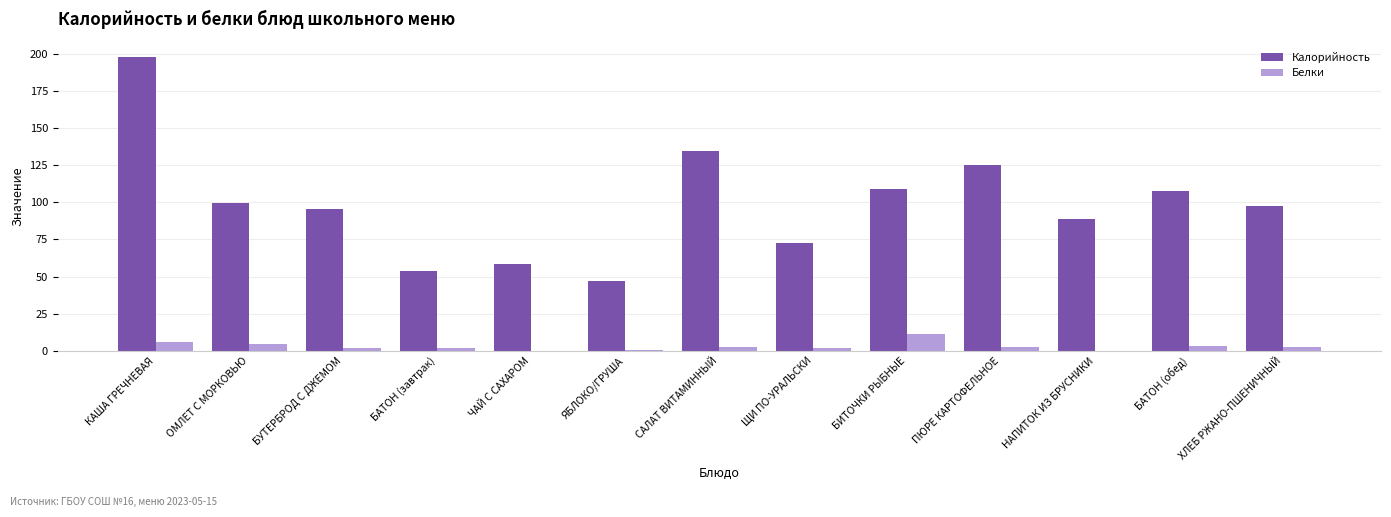

At which category is the sum across all series the highest?

КАША ГРЕЧНЕВАЯ